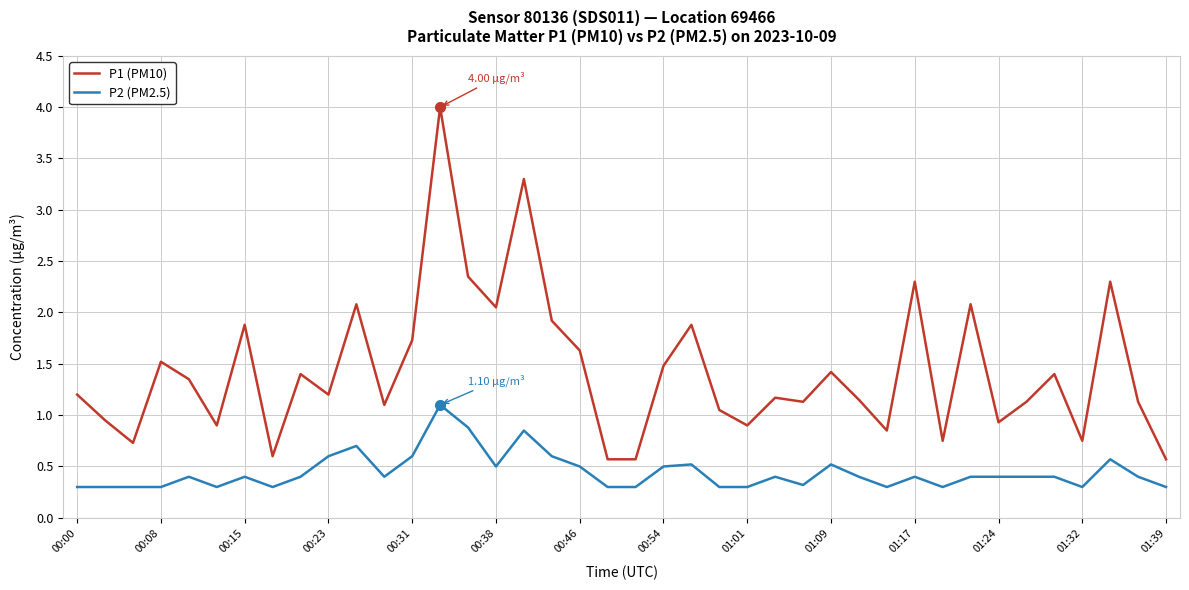

Does the chart display data point markers on the line(s)?

No